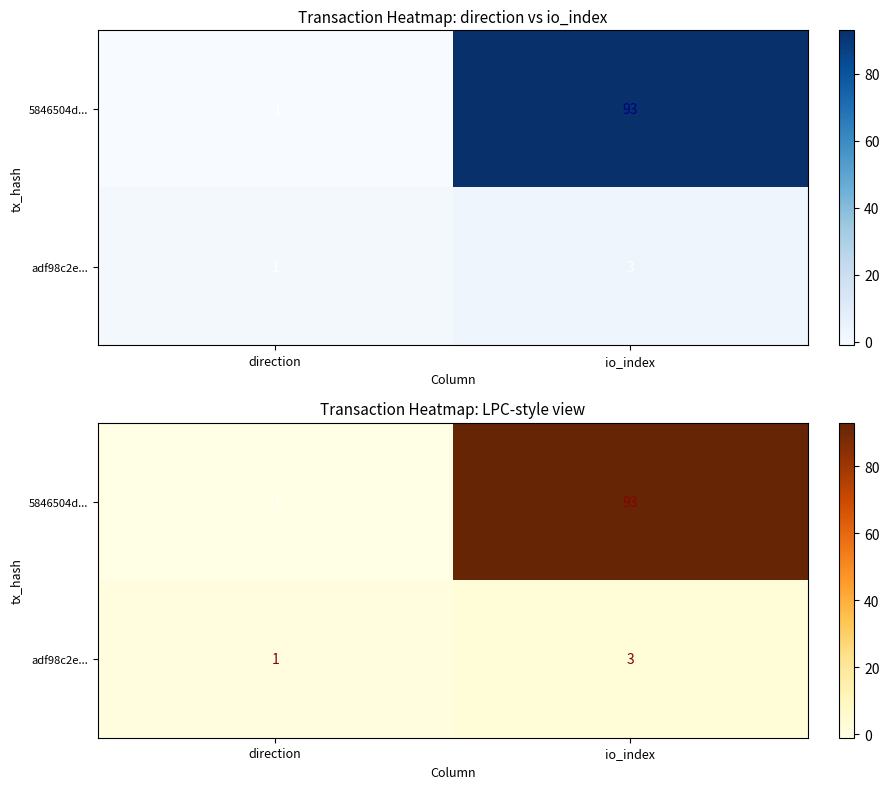

The value of 5846504d... at io_index is 30. True or false?

False